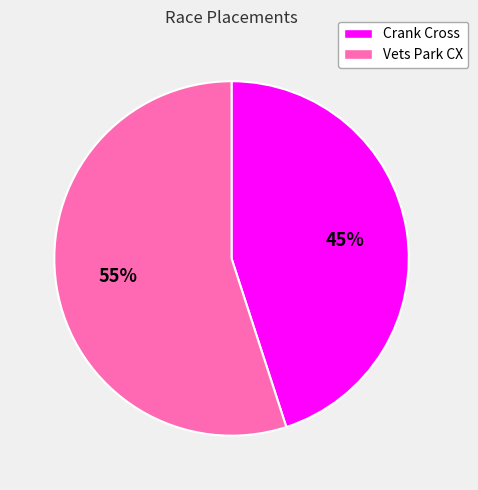

Count the number of slices in the pie.

2